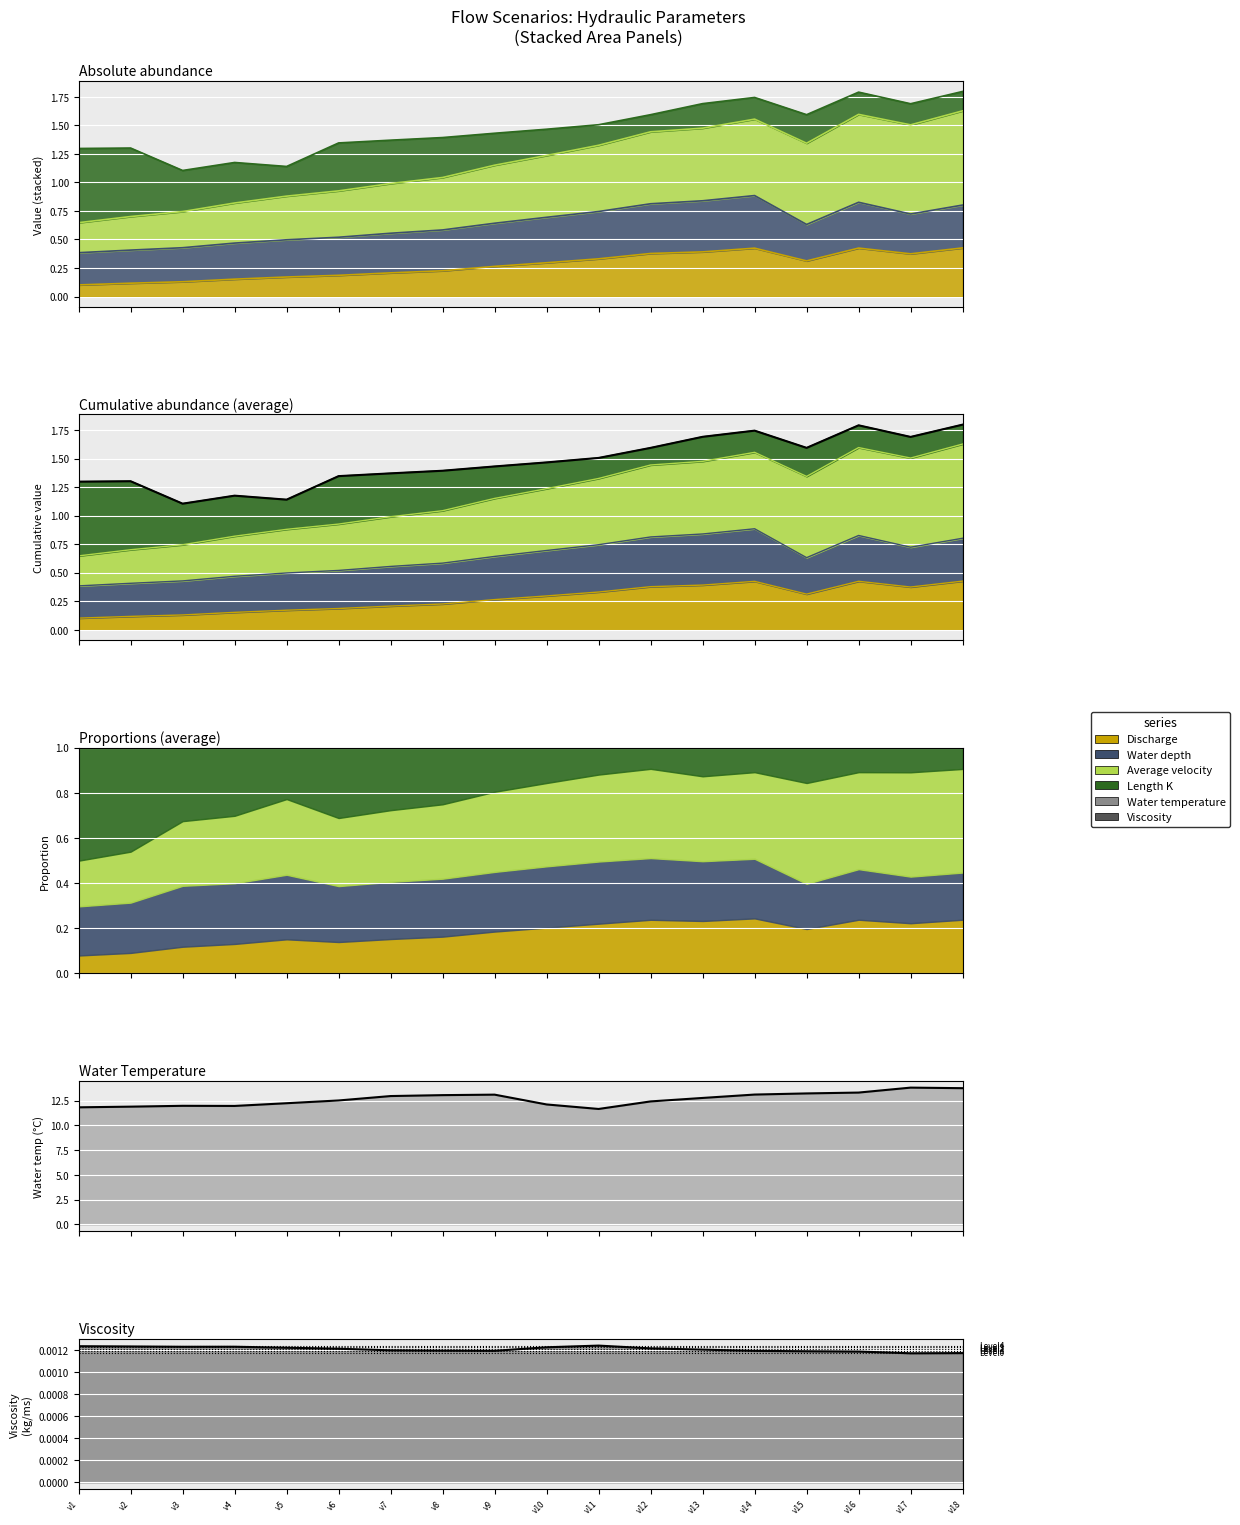

True or false: Discharge and Water temperature cross at least once.

False